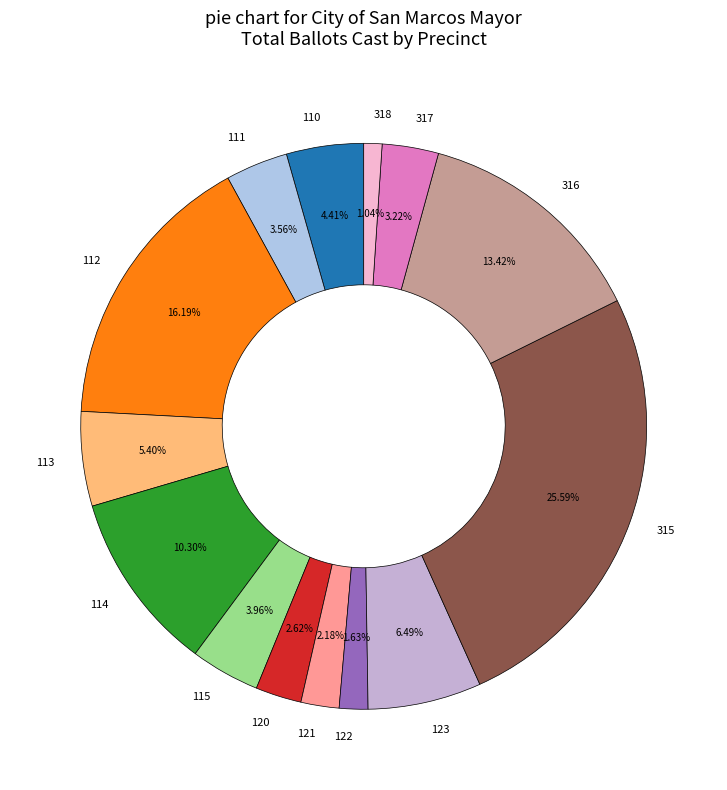

How many slices are in this pie chart?

14